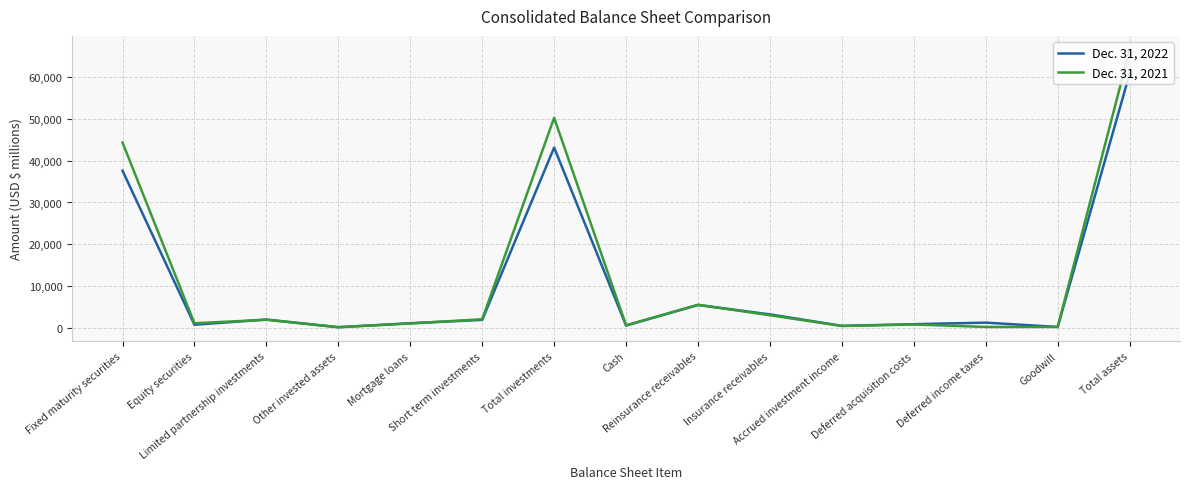

What is the greatest value displayed?

66639